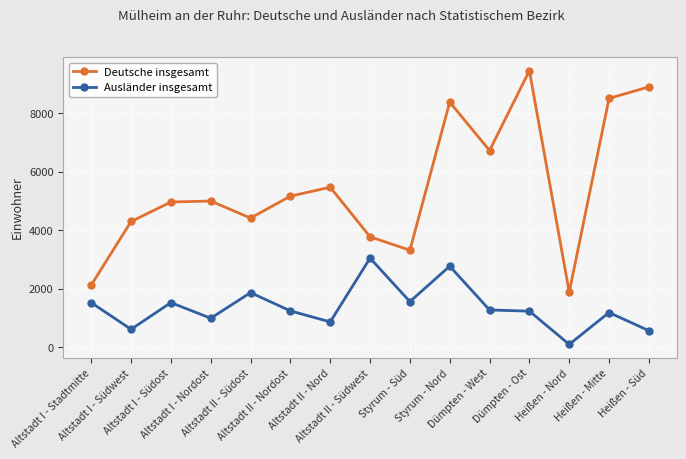

What is the greatest value displayed?

9461